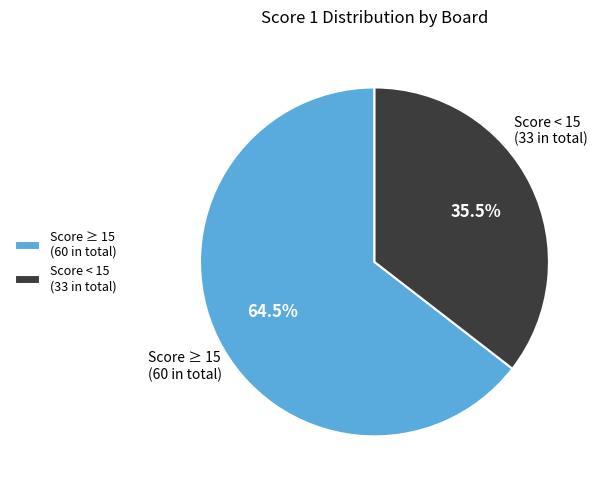

To the nearest percent, what is the difference between the largest and smallest slice percentages?

29%